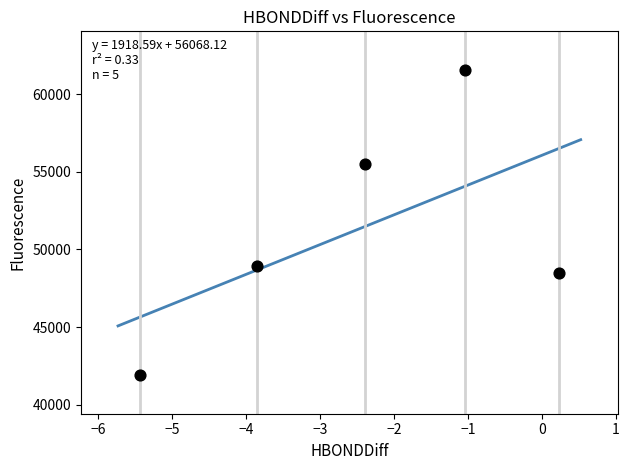

What is the average Y value?

51271.6